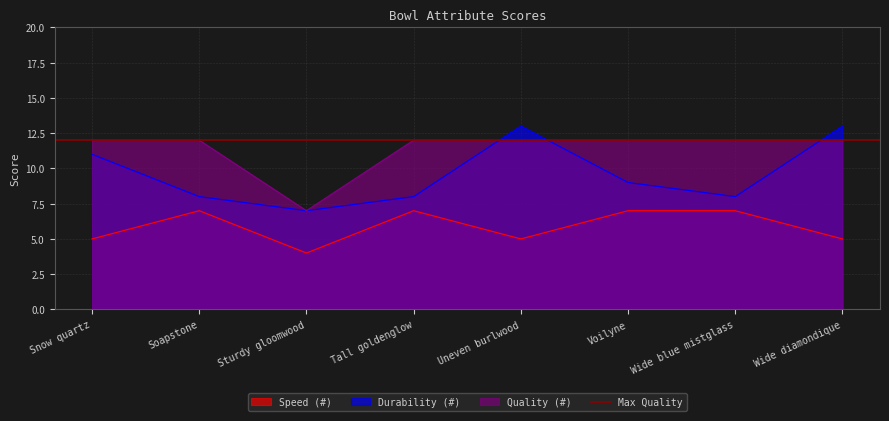

What is the sum of the Quality (#) values at Tall goldenglow and Wide blue mistglass?

24